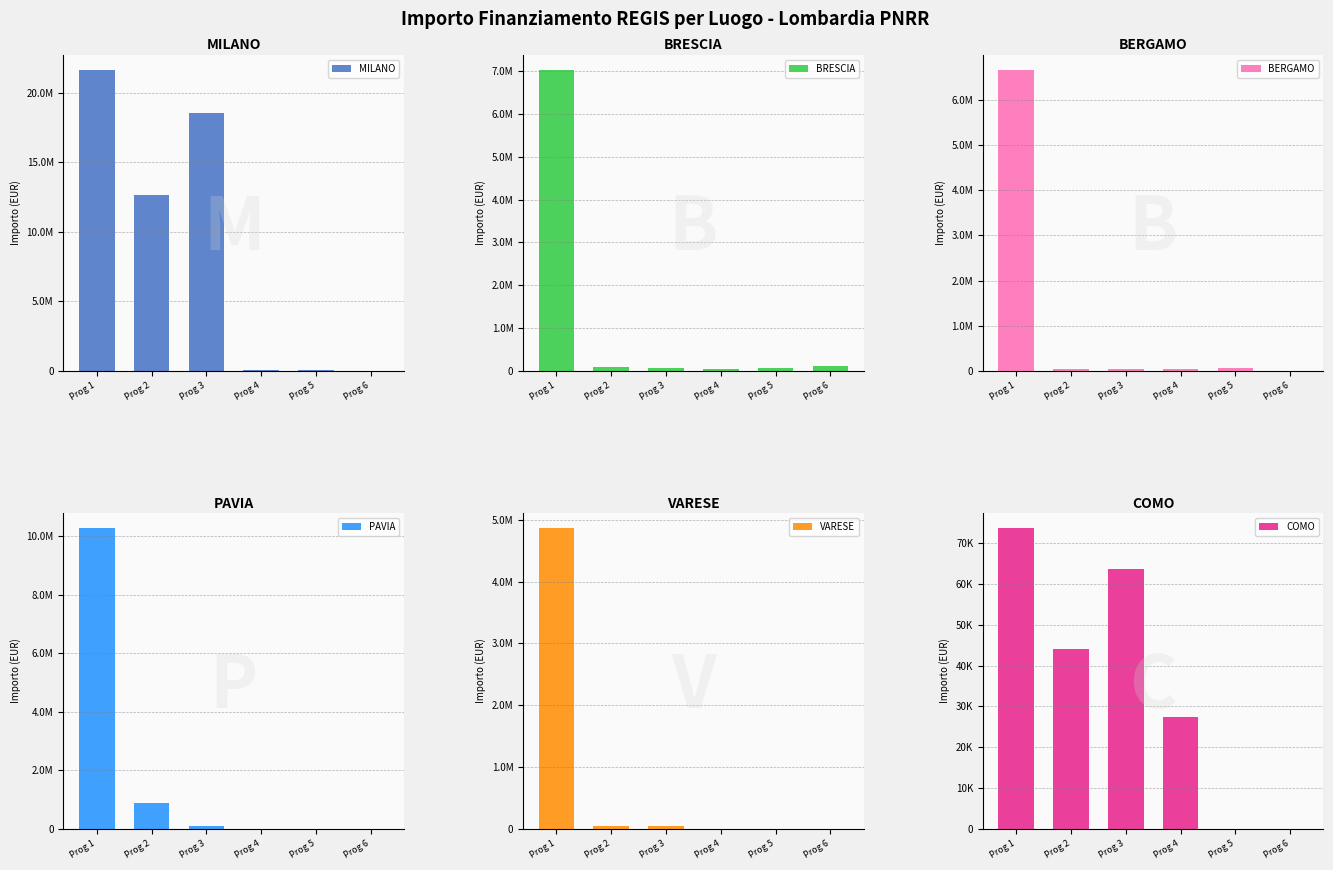

True or false: BRESCIA has a value of 119783.4 at Prog 6.

True